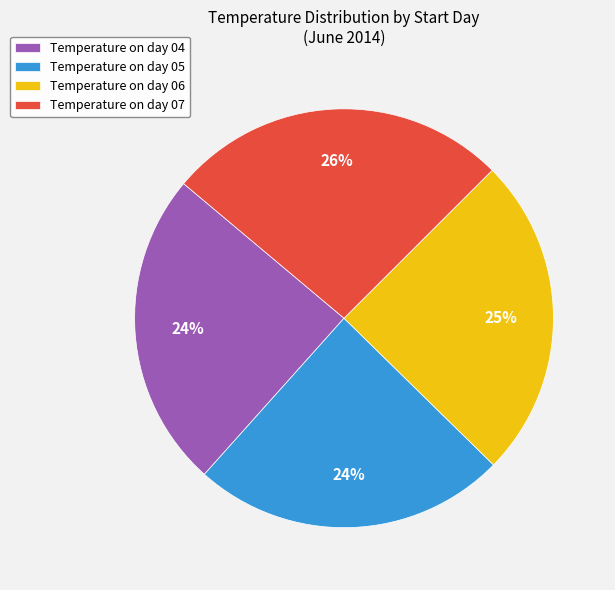

Between Temperature on day 07 and Temperature on day 04, which is larger?

Temperature on day 07